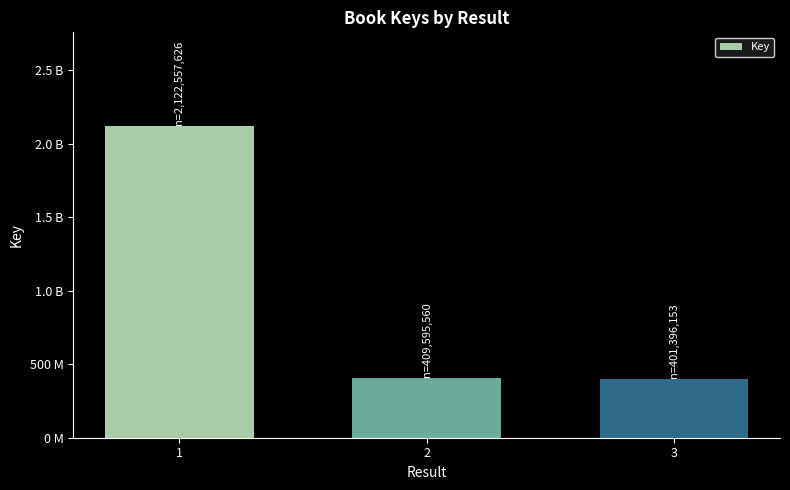

At which label does the data first exceed 409595560?

1